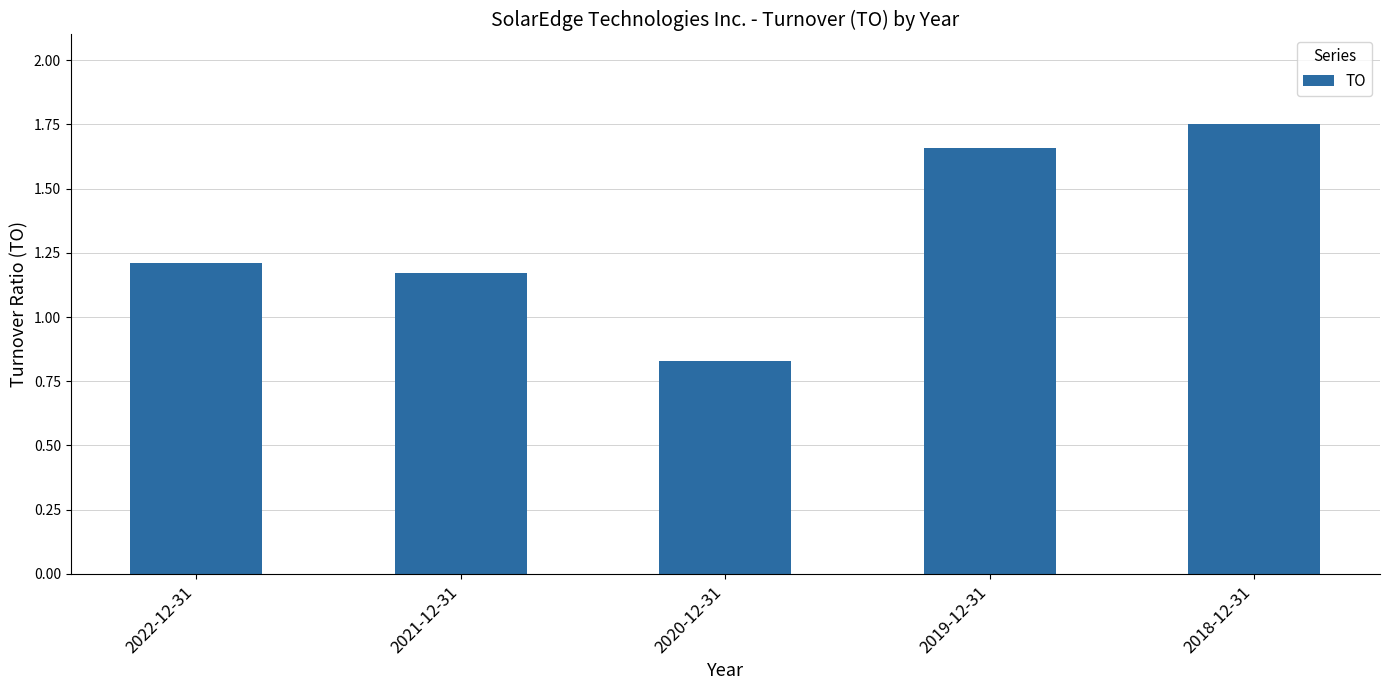

Which label corresponds to the largest value in the chart?

2018-12-31